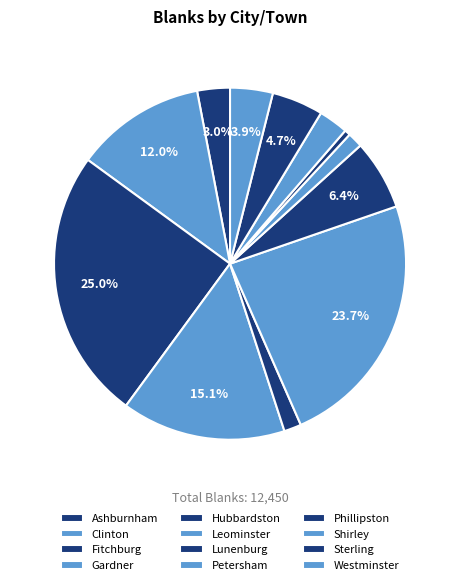

What percentage is NOT represented by Sterling?

95.3%